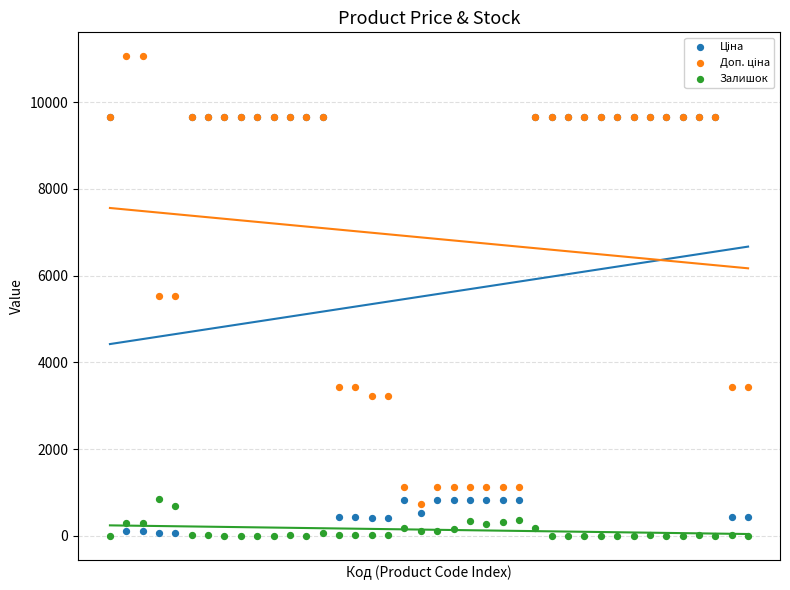

Which series reaches the maximum Y coordinate?

Доп. ціна